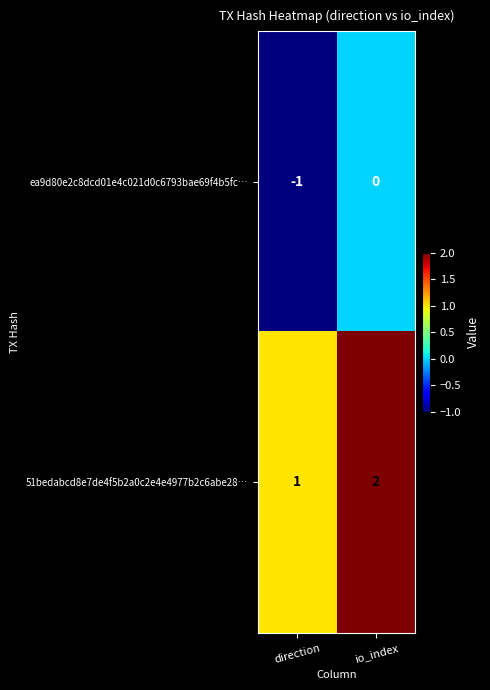

Which category has the highest value across all series?

io_index